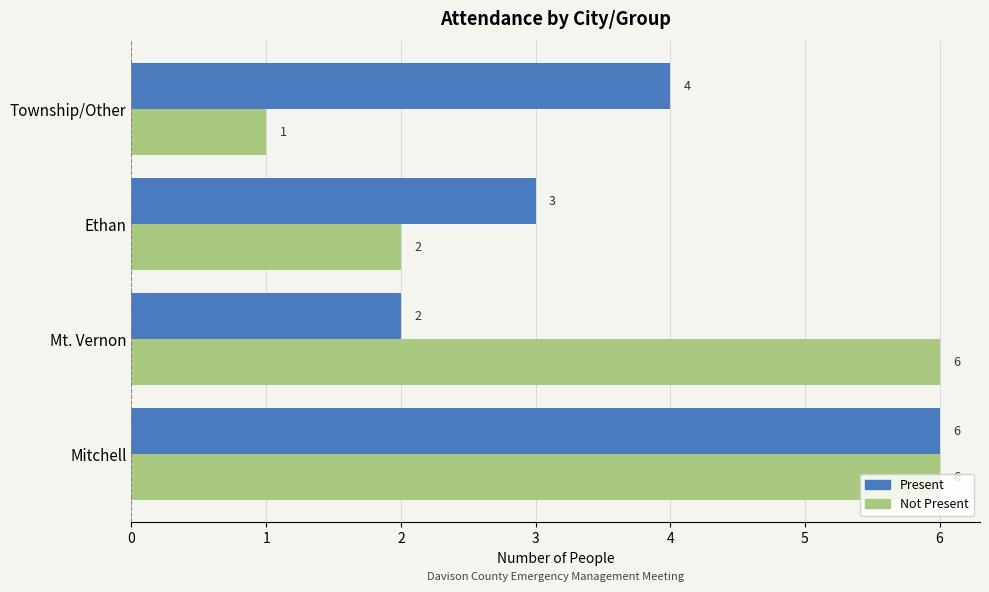

How many Not Present values are between 2 and 6?

3